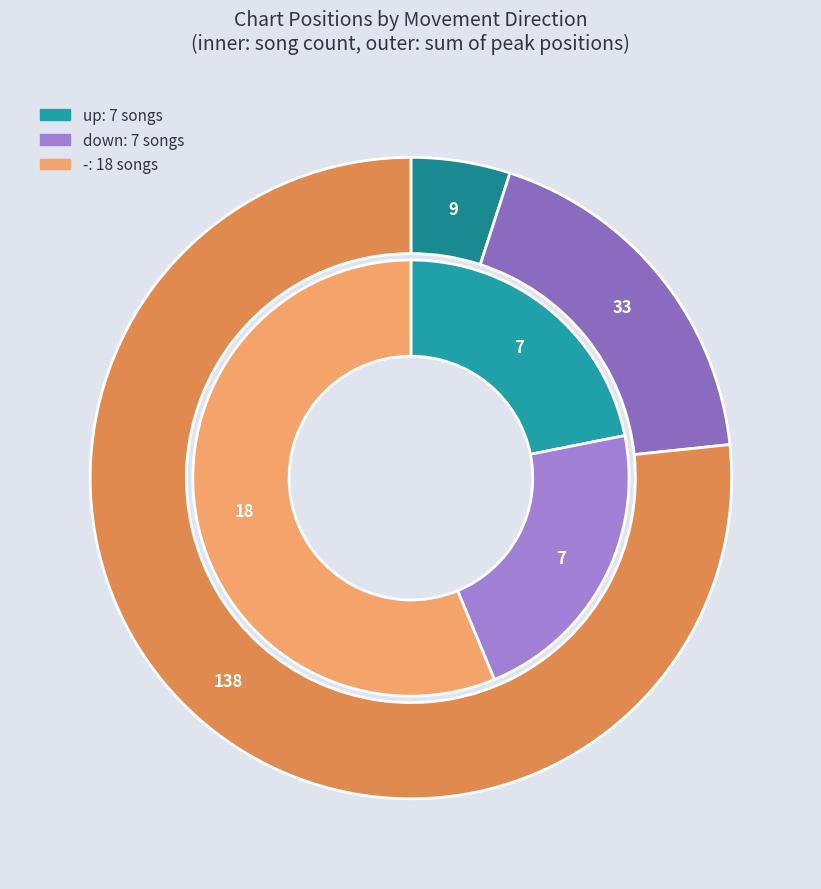

Which category has the biggest portion of the pie?

-